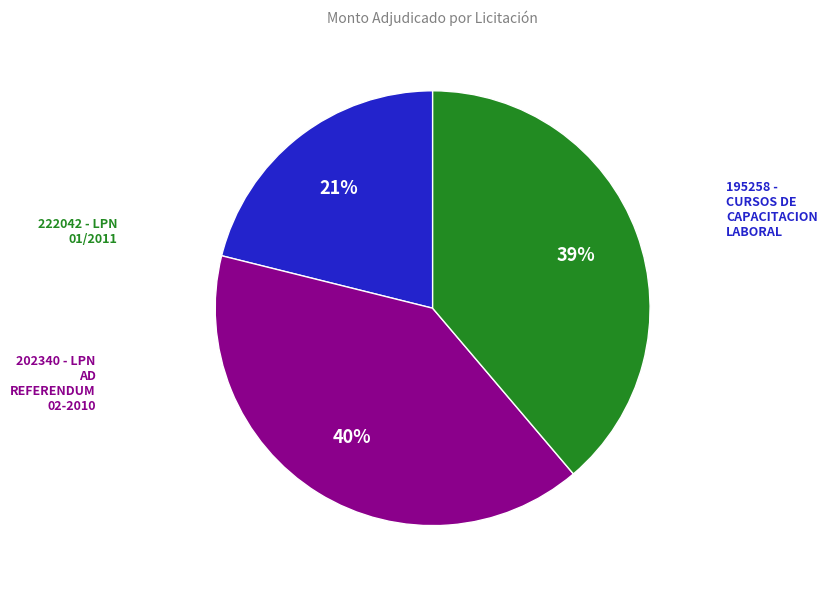

Does any single category account for the majority?

No